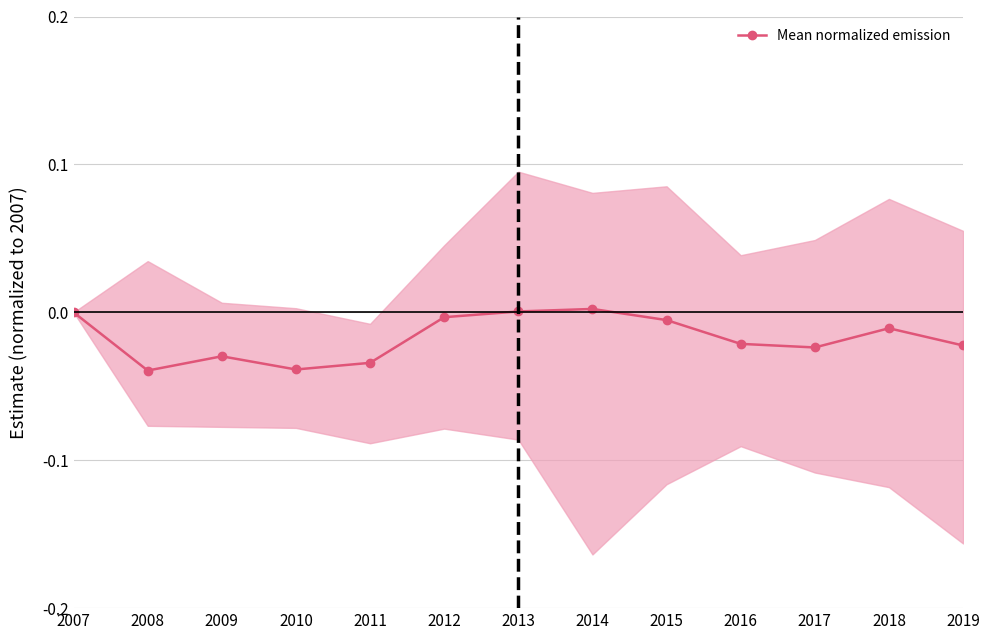

The chart shows a value of -0.0 at 2011. True or false?

True